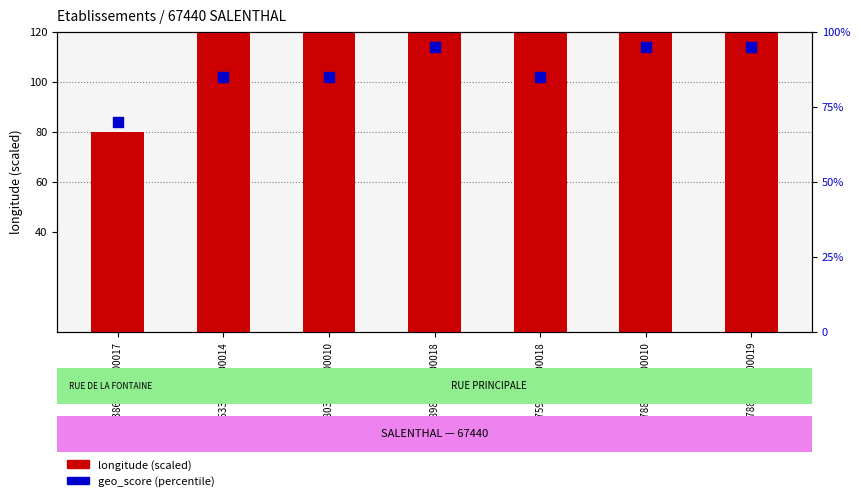

Which series has the largest total across all categories?

longitude (scaled)